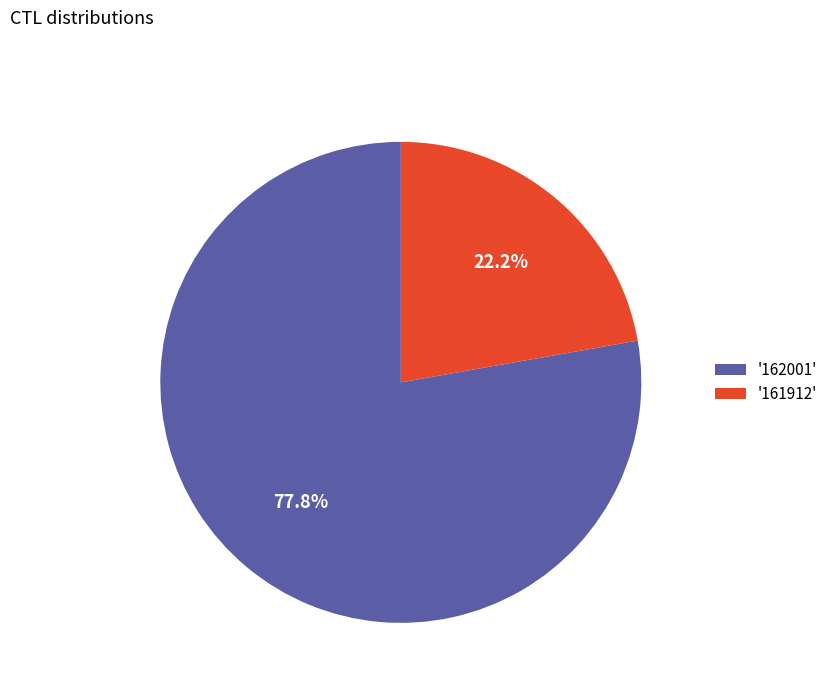

Between '162001' and '161912', which is larger?

'162001'